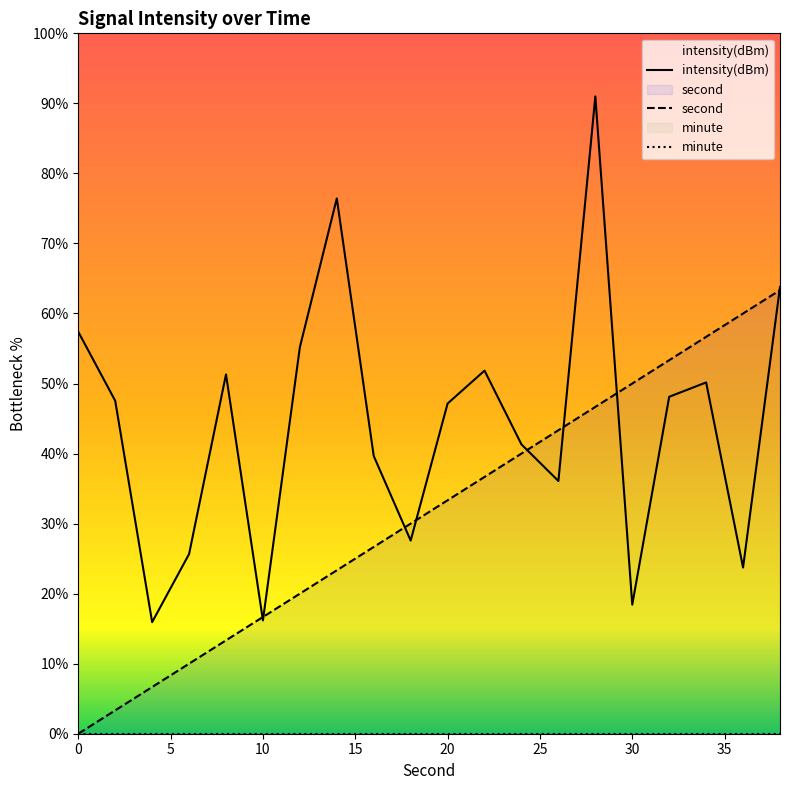

True or false: second has a value of 16.7 at 10.

True